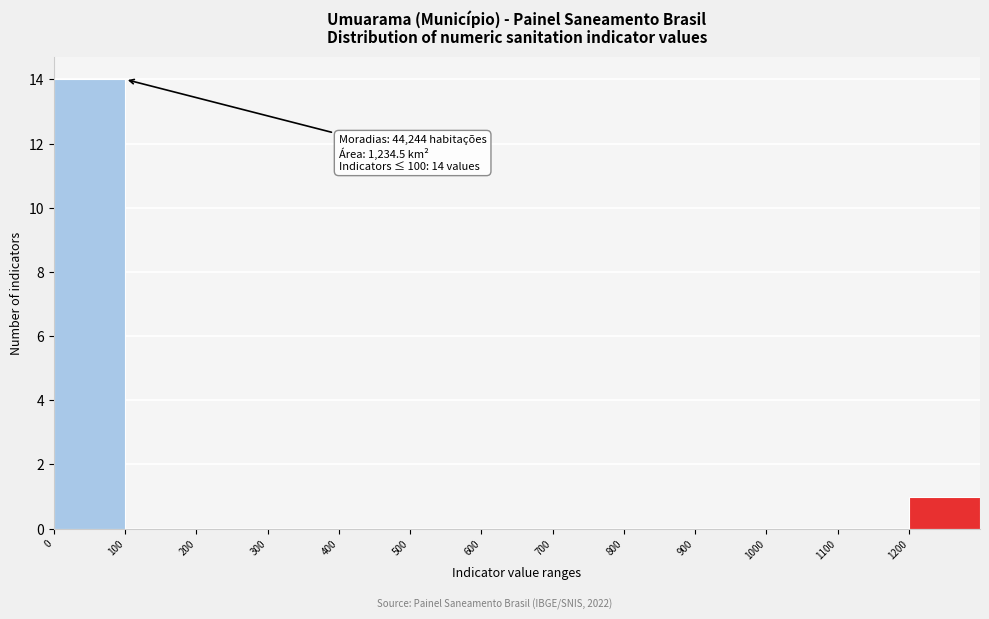

Over which range of the x-axis is the bar tallest?

0 to 100